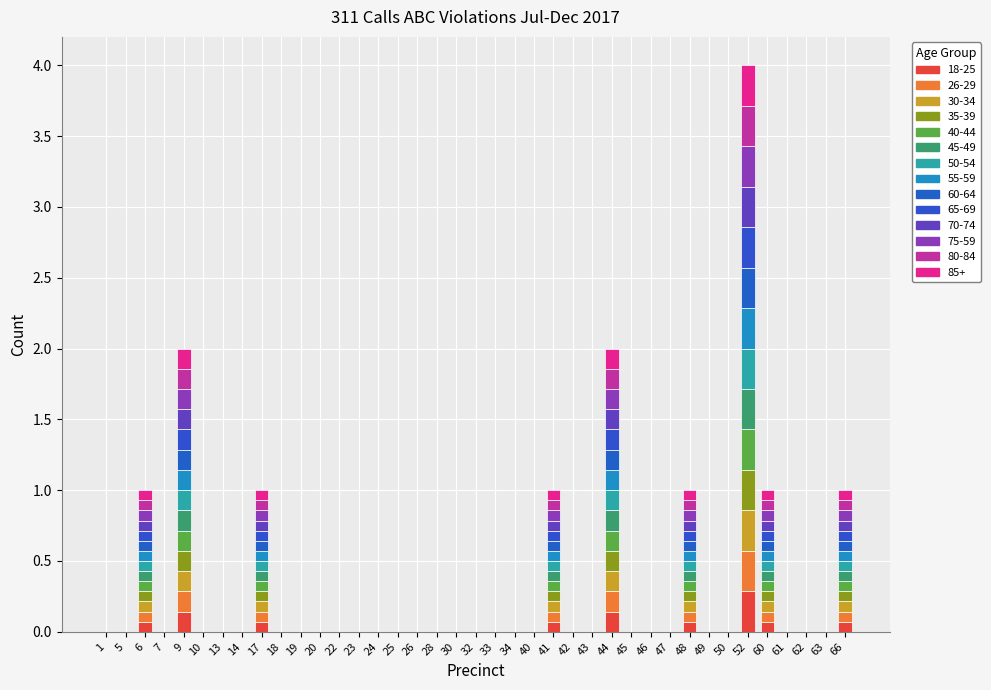

How many series are shown in this chart?

14